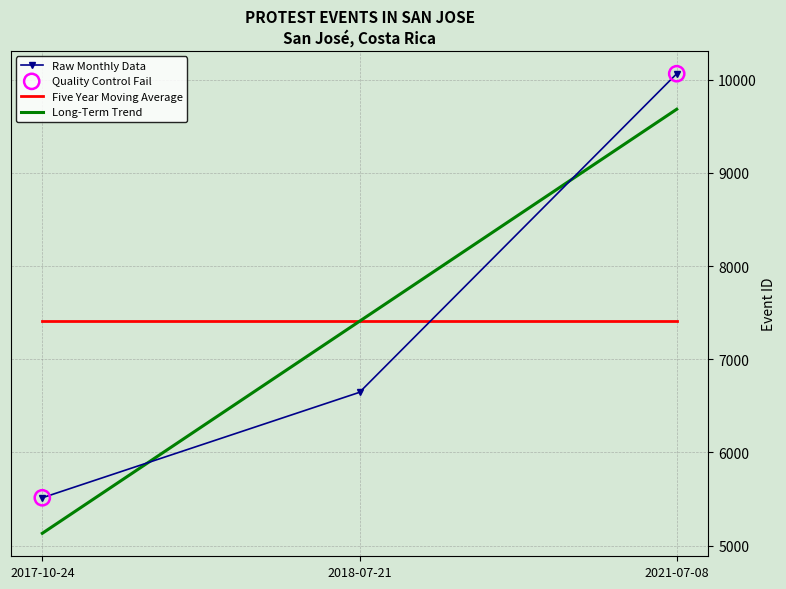

Between 2018-07-21 and 2021-07-08, which series saw the biggest shift?

Raw Monthly Data